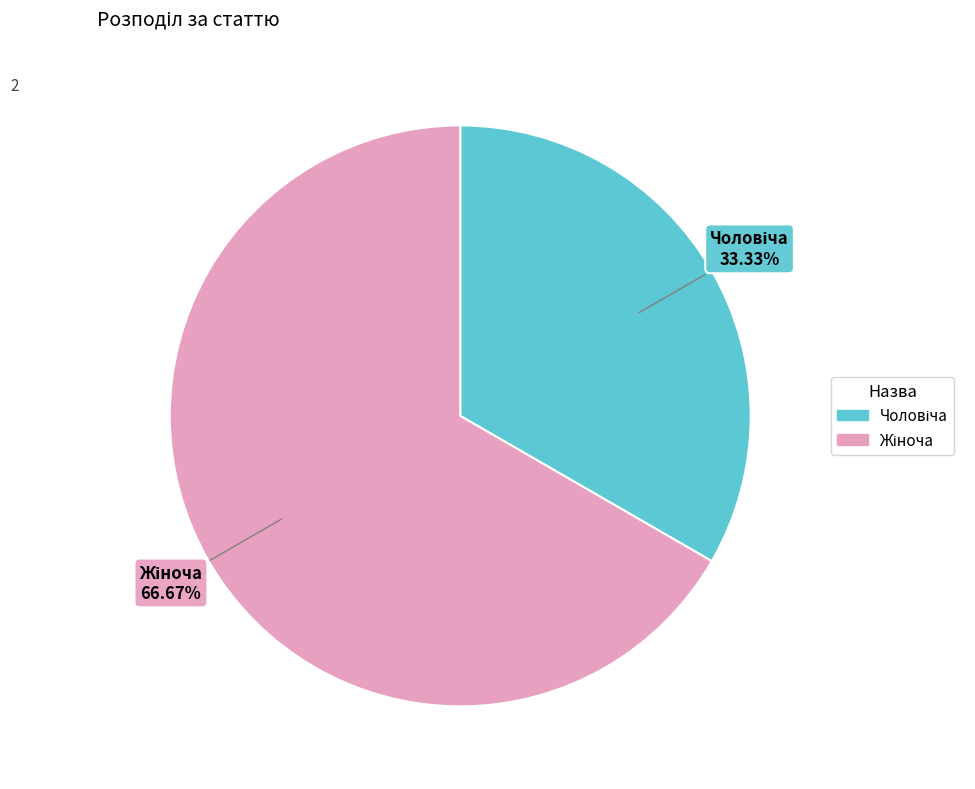

Is there a majority slice in this chart?

Yes